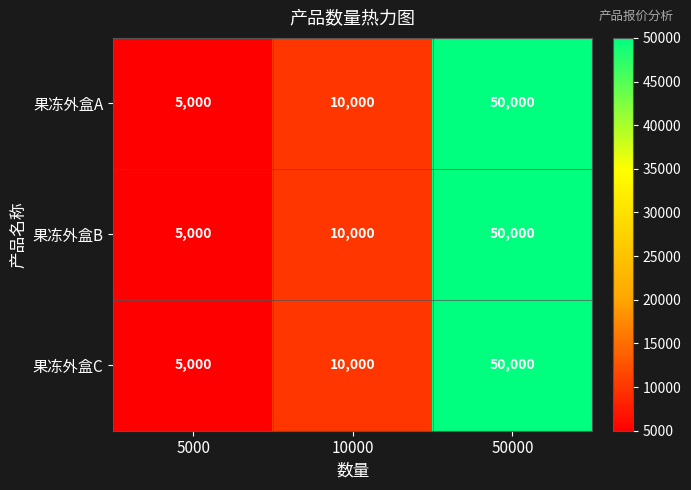

Reading left to right, transcribe all the data shown in this chart.

果冻外盒A: 5000	10000	50000
果冻外盒B: 5000	10000	50000
果冻外盒C: 5000	10000	50000